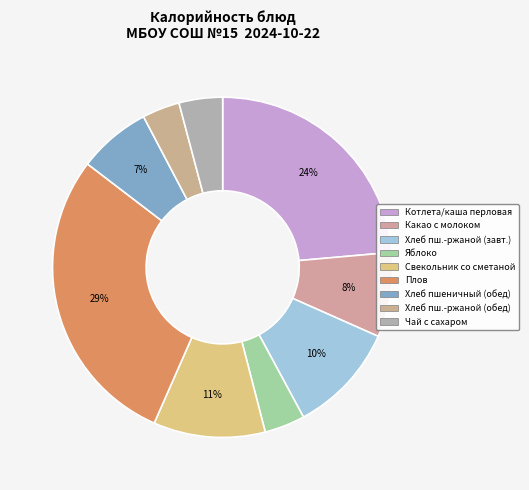

How many slices are in this pie chart?

9